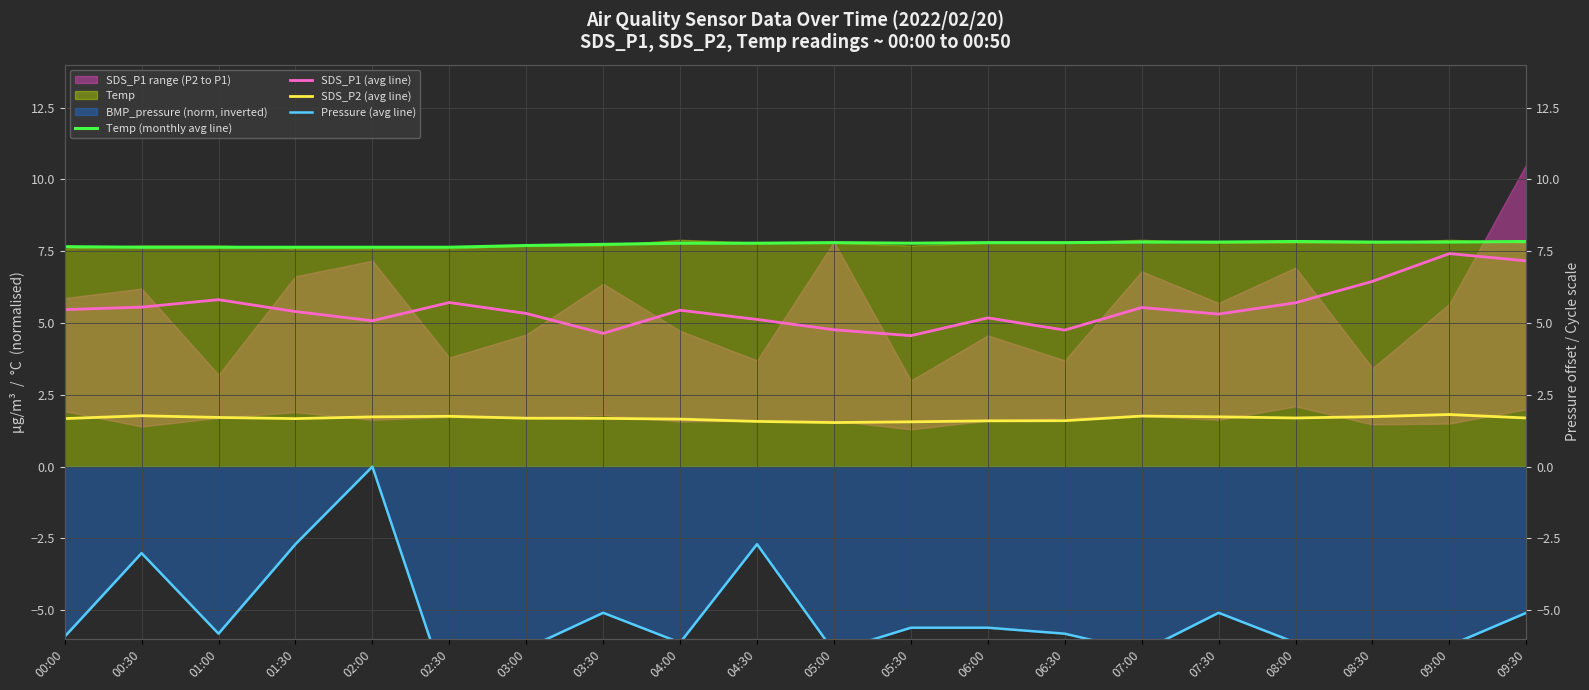

The Pressure (avg line) series shows -5.9 at 00:00. True or false?

True